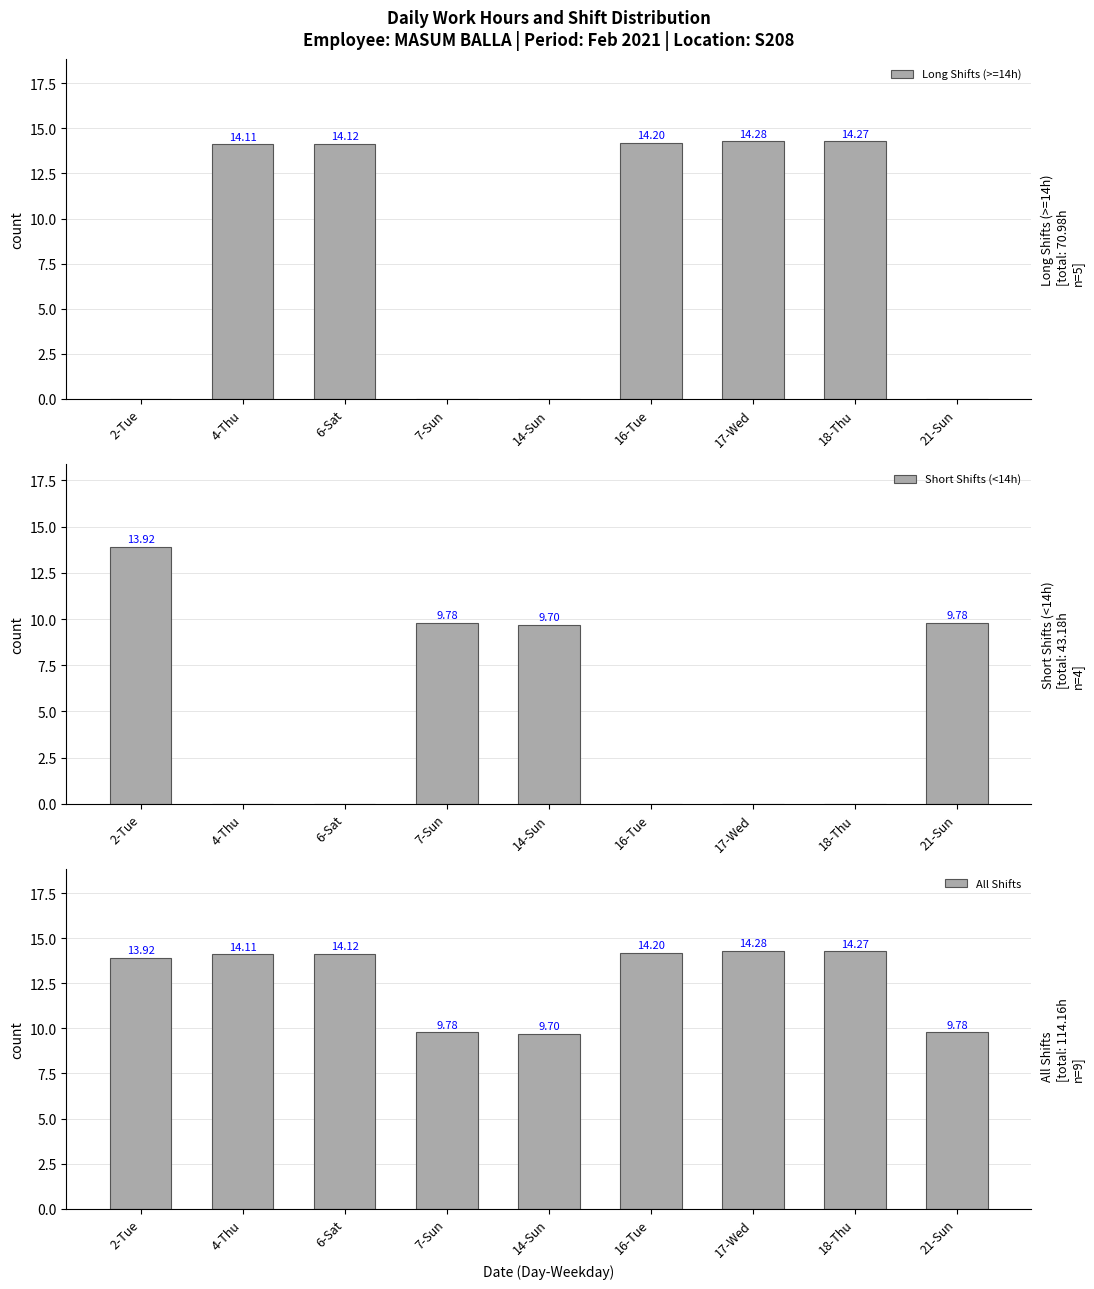

Is the value of All Shifts at 7-Sun greater than the value of Short Shifts (<14h) at 6-Sat?

Yes